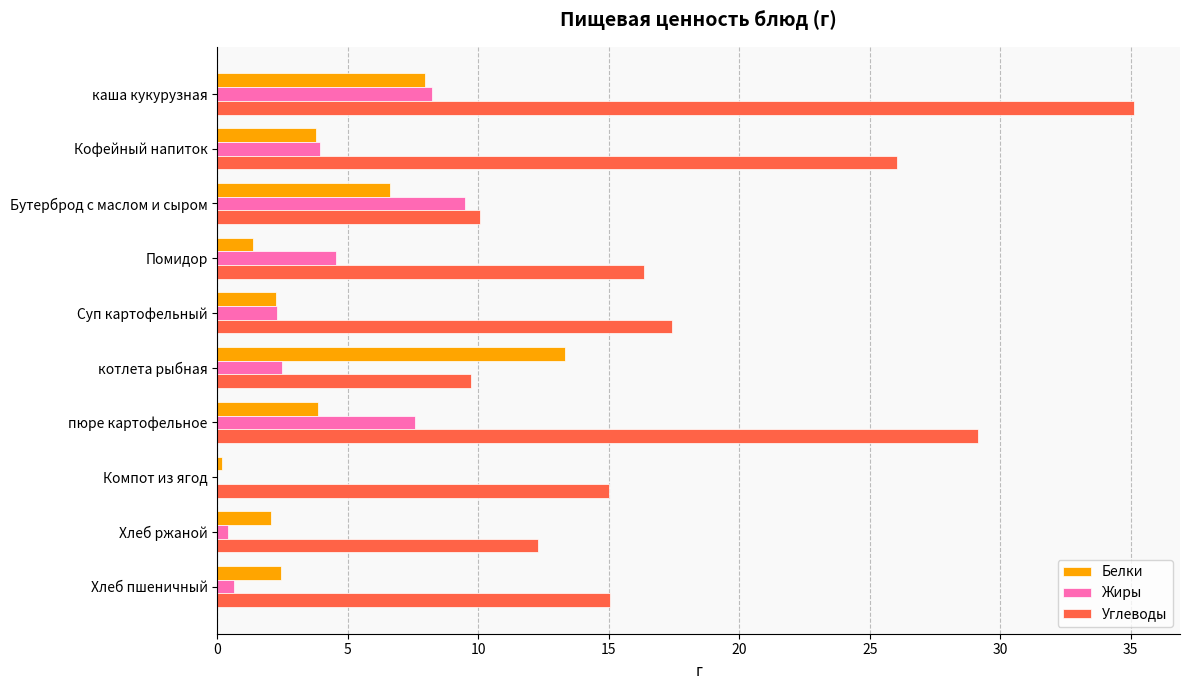

The Углеводы series shows 16.3 at Помидор. True or false?

True